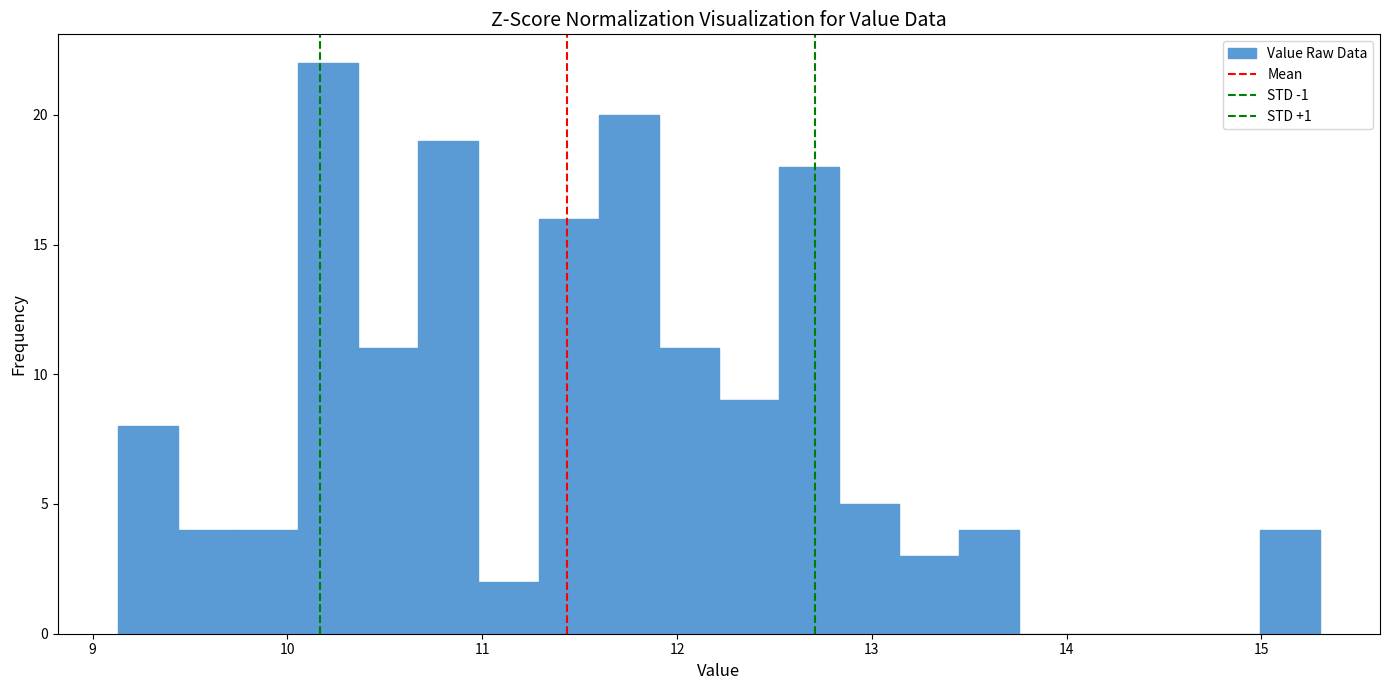

Read against the x-axis, roughly where is the centre of the tallest bar?

10.2